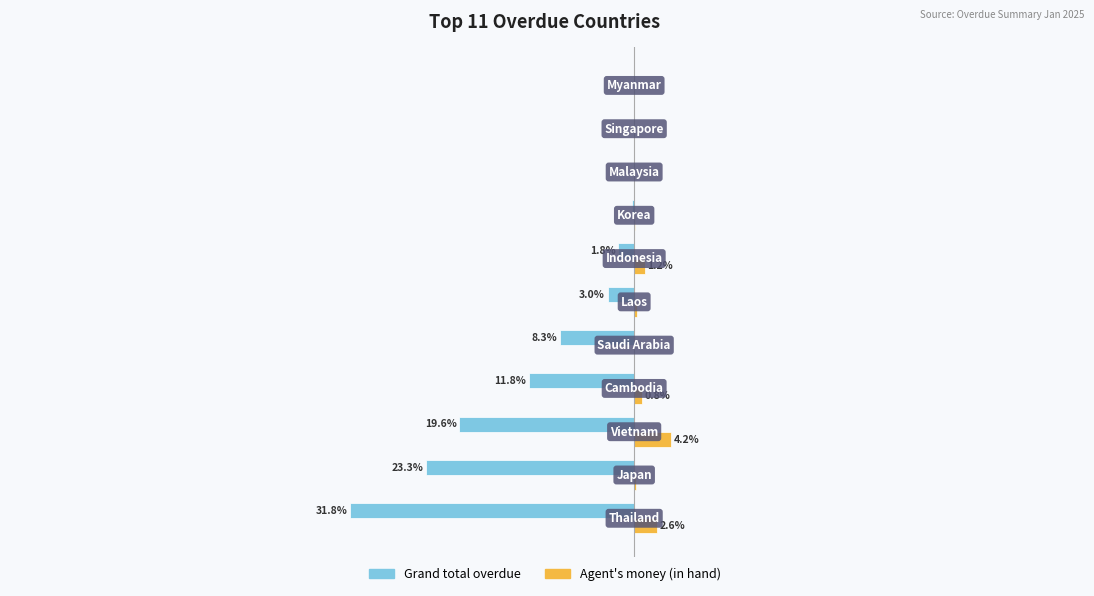

How many groups of bars are there?

11